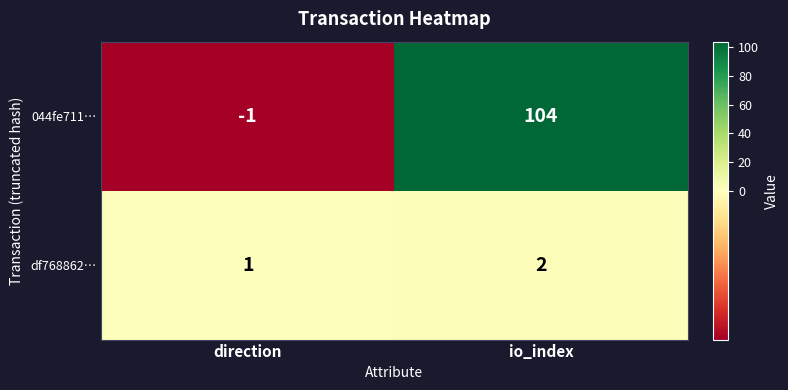

At how many categories does at least one series exceed 94?

1